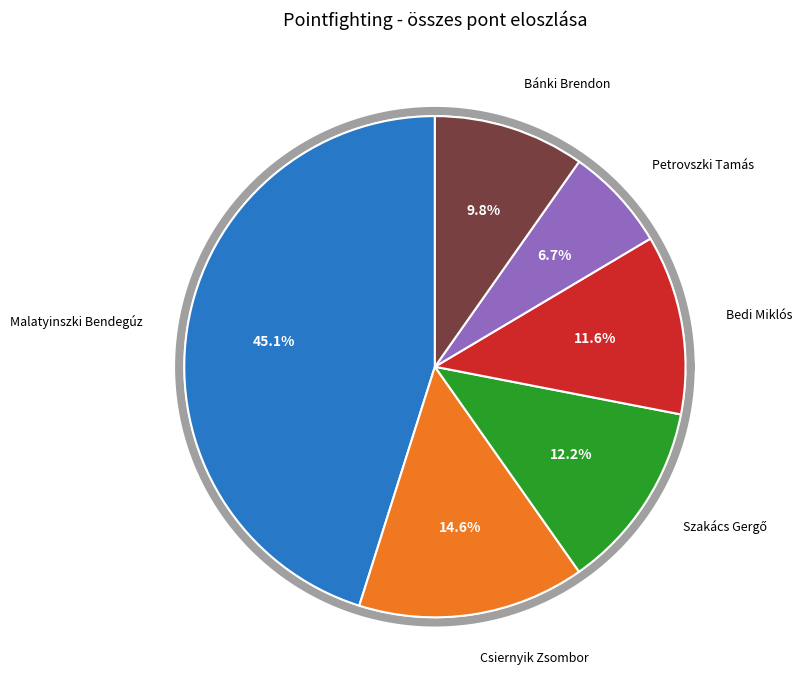

What is the ratio of the value at Csiernyik Zsombor to the value at Petrovszki Tamás?

2.2